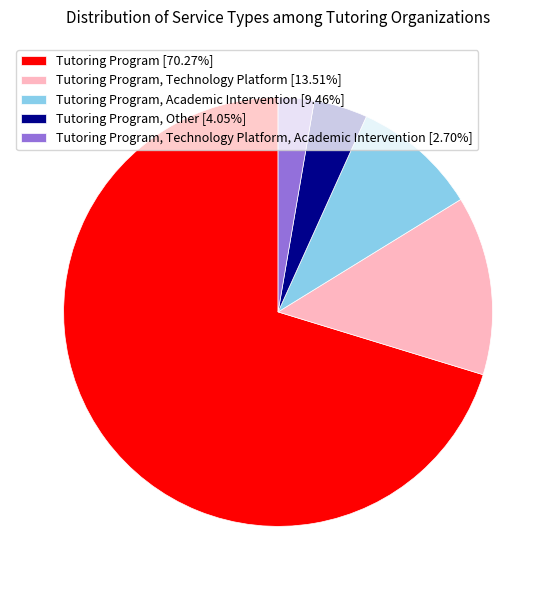

Is there a majority slice in this chart?

Yes